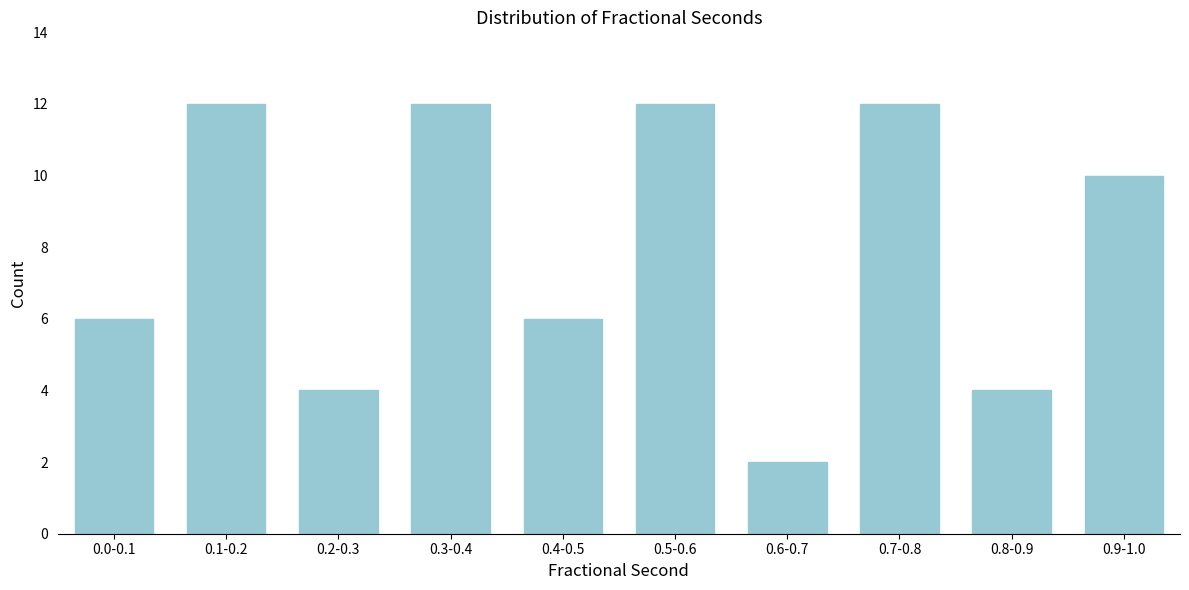

Reading left to right, list all the values displayed in this chart.

6	12	4	12	6	12	2	12	4	10